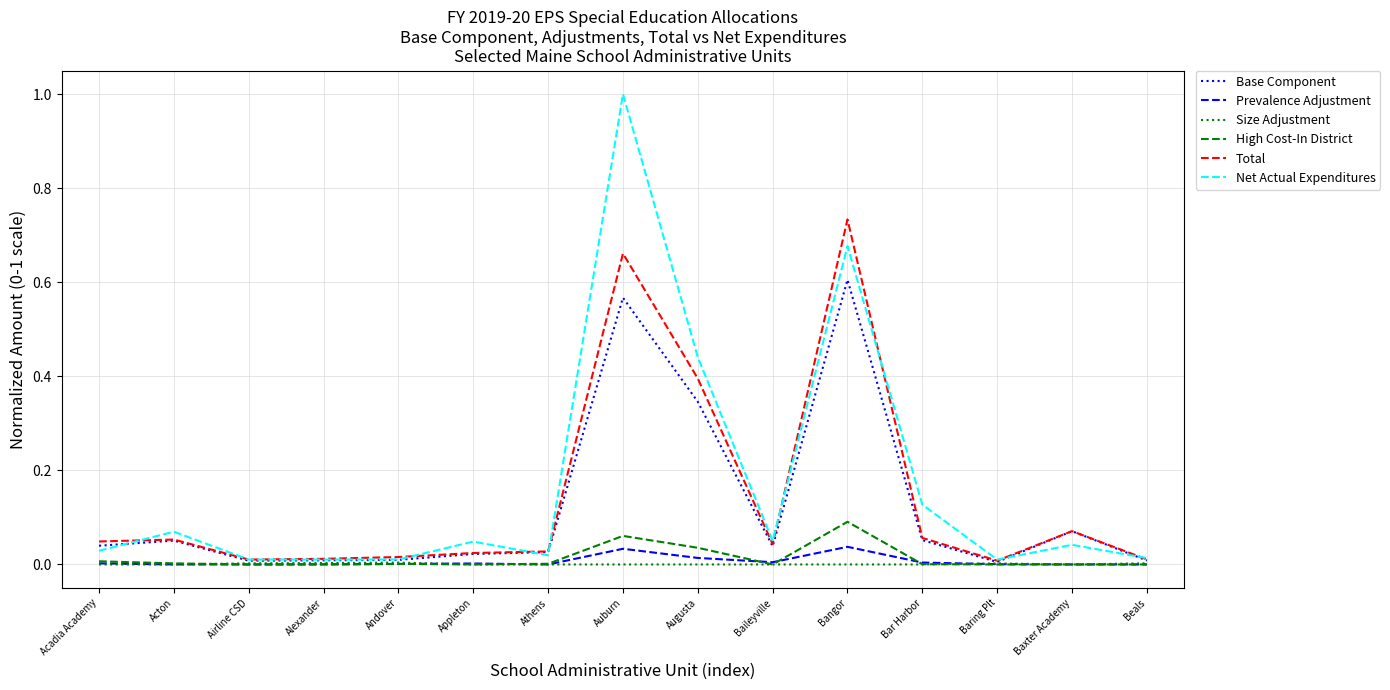

Which category has the highest value in the Total series?

Bangor